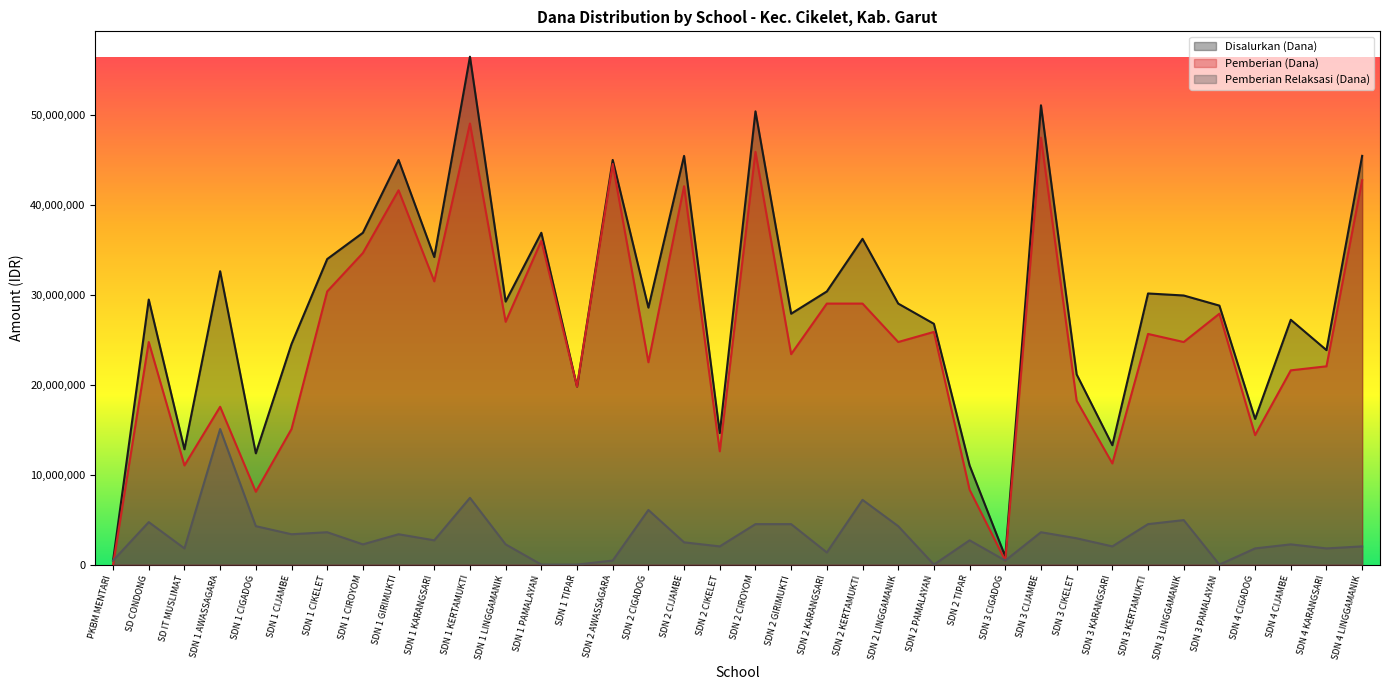

Is it true that Pemberian Relaksasi (Dana) equals -10048239 at SDN 2 PAMALAYAN?

False